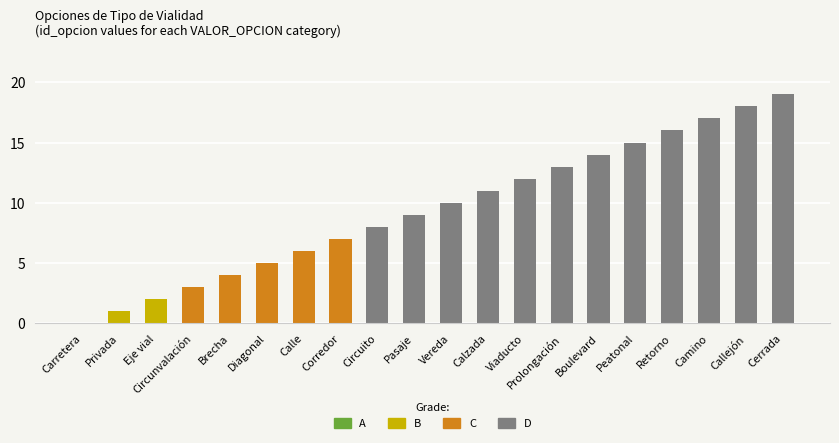

Is it true that the value at Prolongación is 13?

True